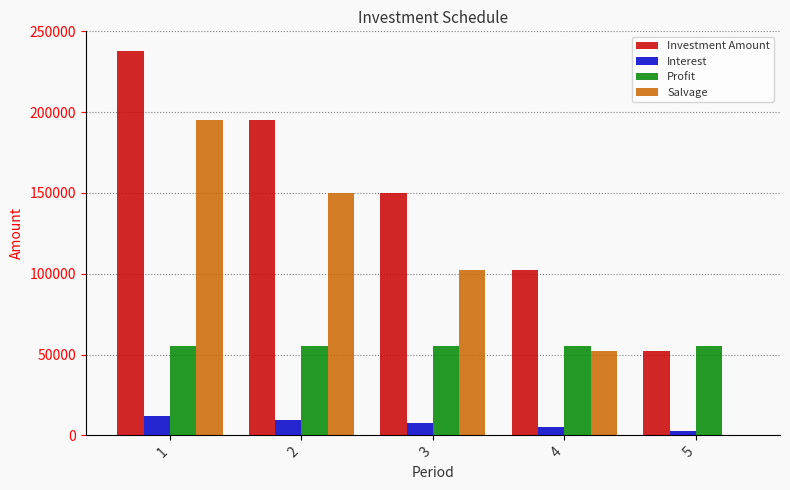

Is the value of Interest at 1 greater than the value of Salvage at 4?

No